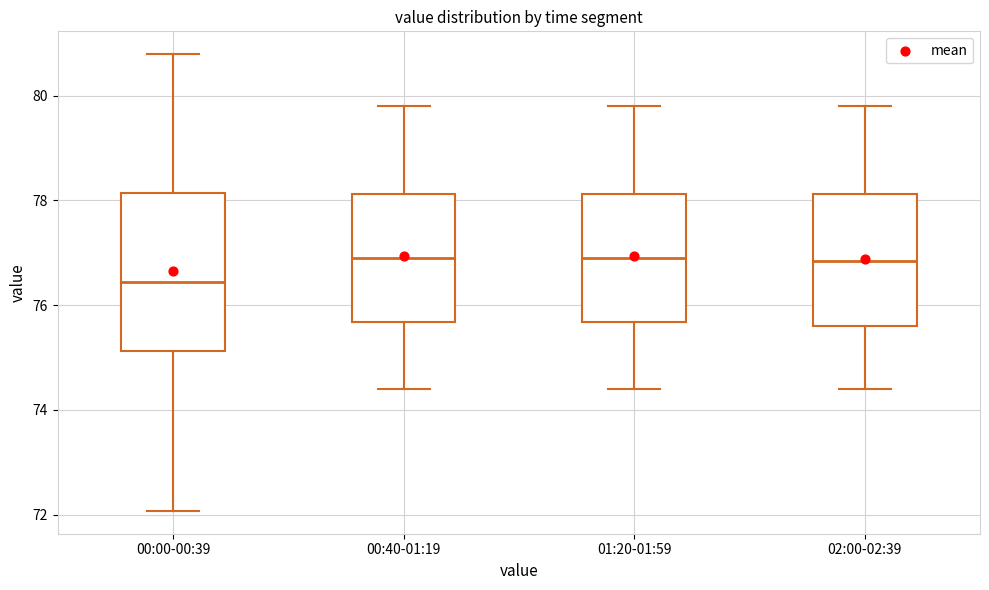

Where is the upper edge of the box for 00:00-00:39 on the y-axis? The values are not printed on the chart, so give them approximately, as read against the axis.

78.2